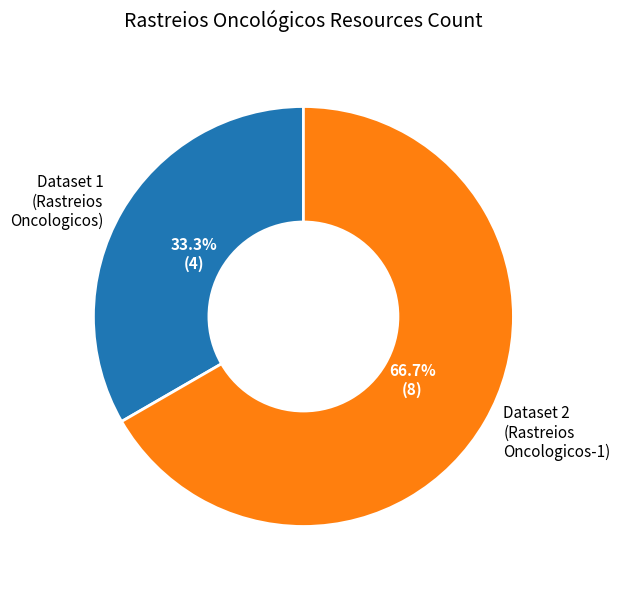

Rank the categories by value from lowest to highest.

Dataset 1 (Rastreios Oncologicos), Dataset 2 (Rastreios Oncologicos-1)